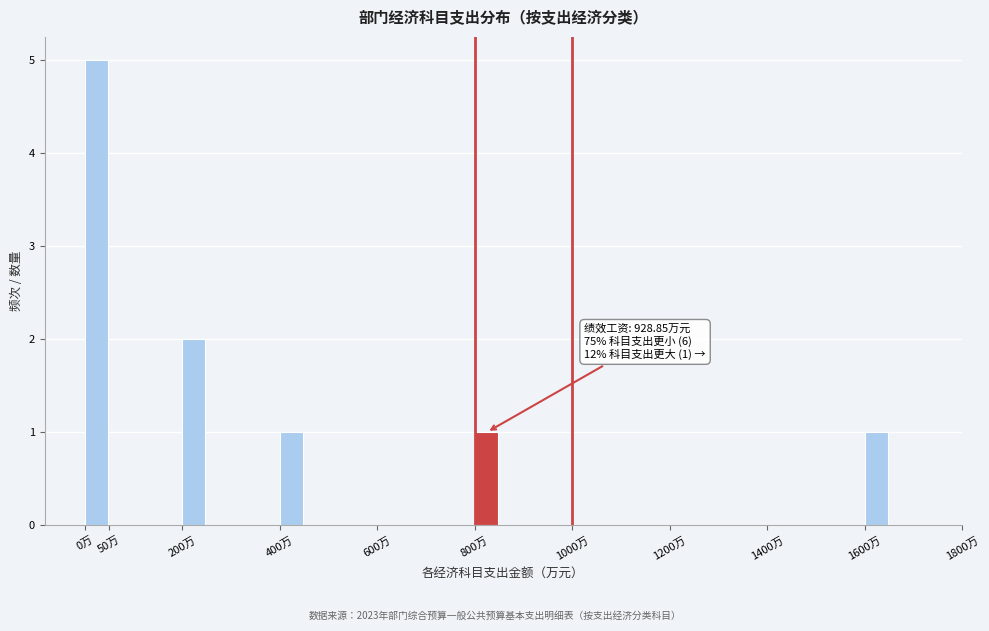

Reading right to left, transcribe all the data shown in this chart.

1600万=1	1400万=0	1200万=0	1000万=0	800万=1	600万=0	400万=1	200万=2	50万=0	0万=5